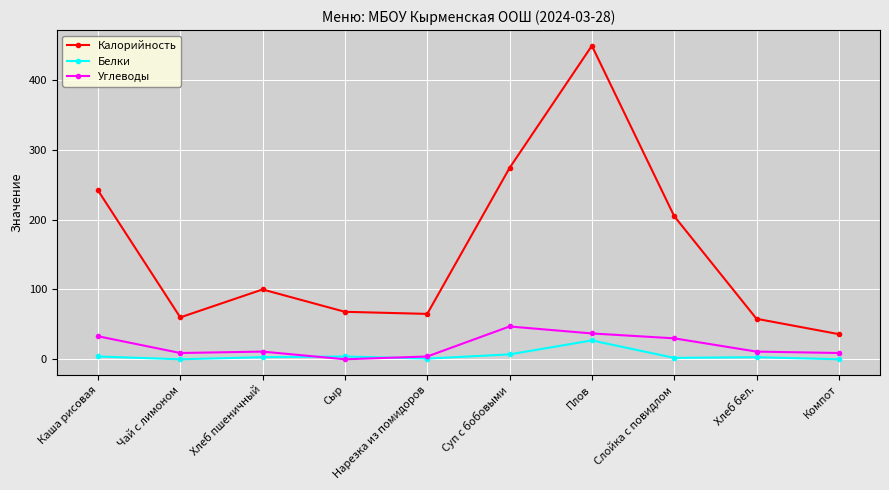

The value of Калорийность at Хлеб пшеничный is 34. True or false?

False